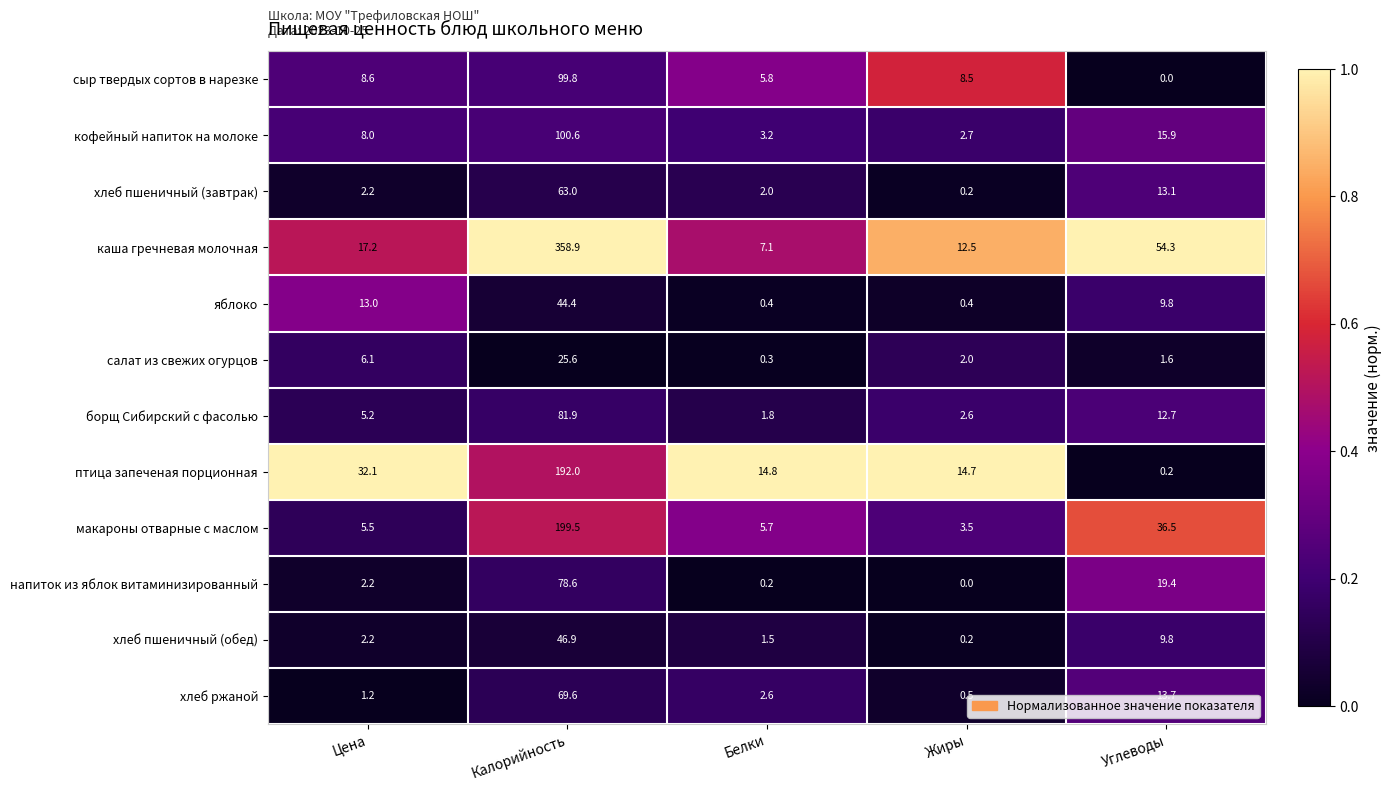

What is the minimum value for макароны отварные с маслом?

3.5